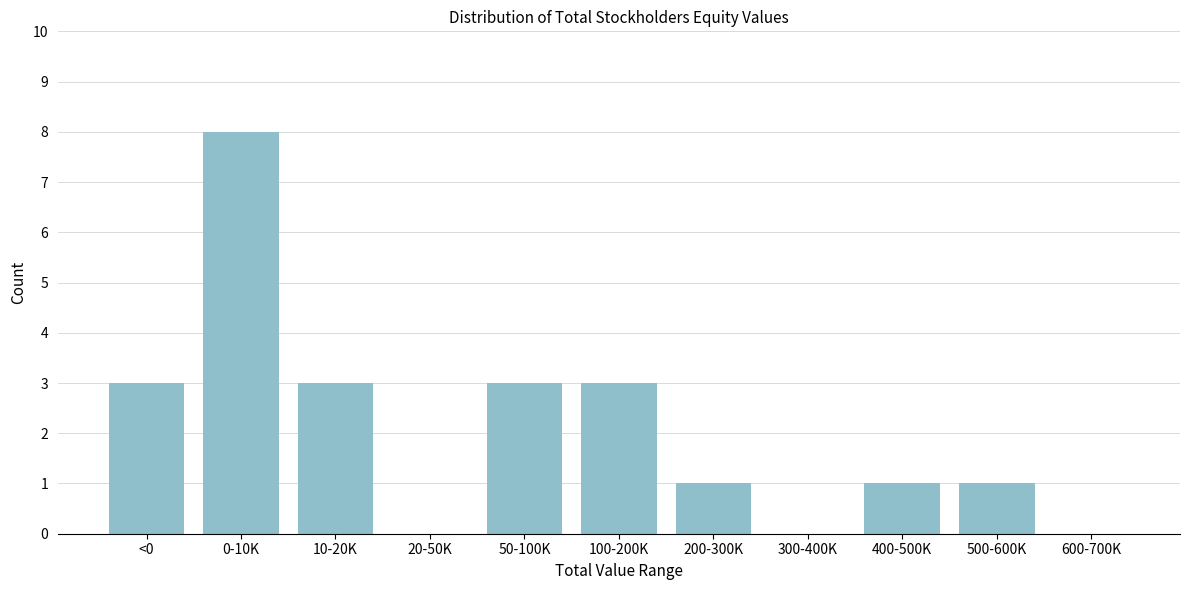

Reading right to left, what are all the values shown in this chart?

600-700K=0	500-600K=1	400-500K=1	300-400K=0	200-300K=1	100-200K=3	50-100K=3	20-50K=0	10-20K=3	0-10K=8	<0=3